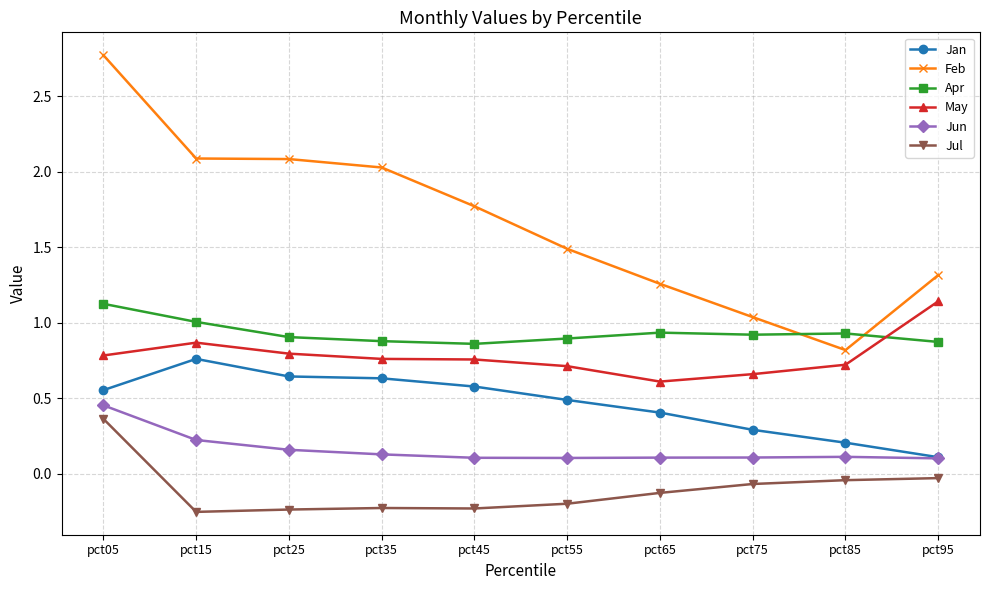

At which category does the chart reach its peak across all series?

pct05